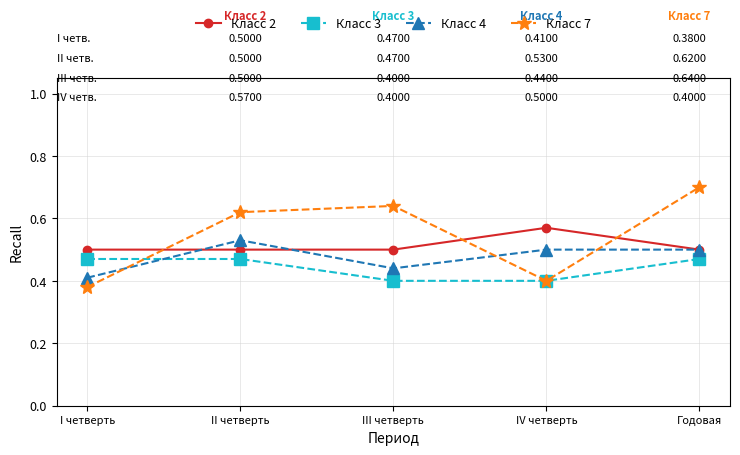

Rank the series by their maximum value, from highest to lowest.

Класс 7, Класс 2, Класс 4, Класс 3